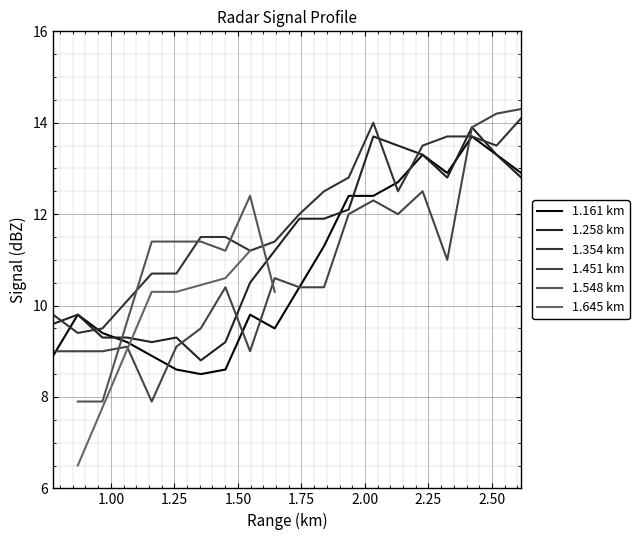

Between 2.227 and 1.742, which is larger?

2.227